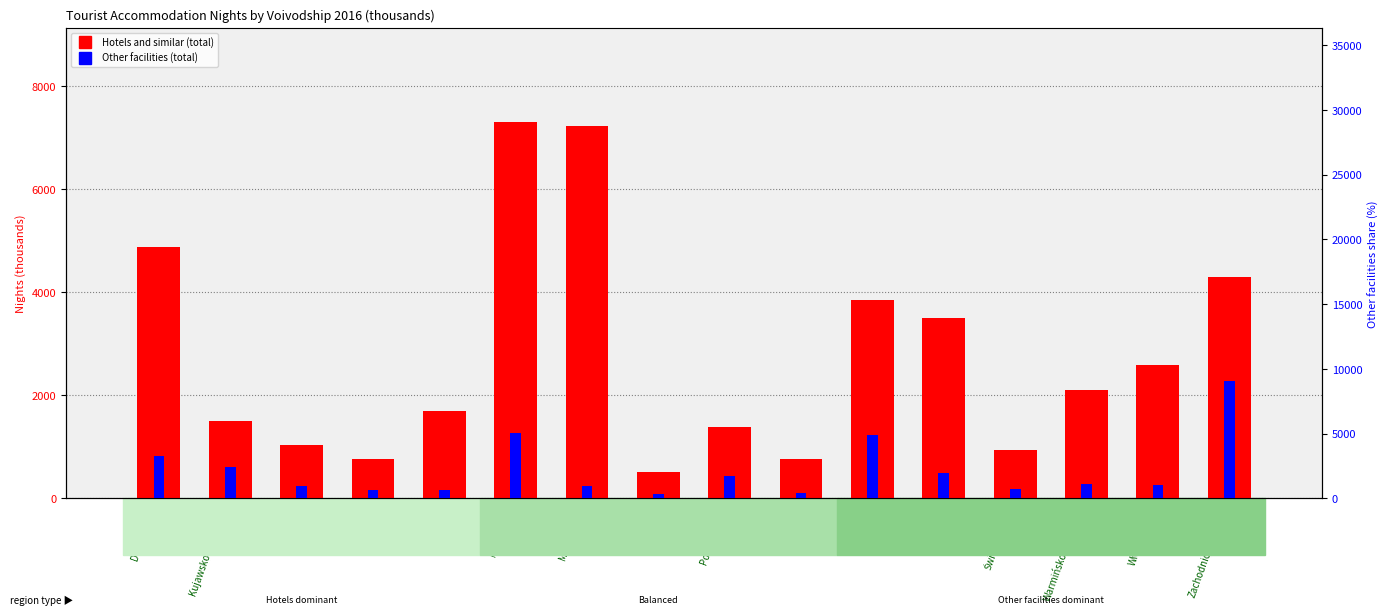

At how many categories does at least one series exceed 596?

15